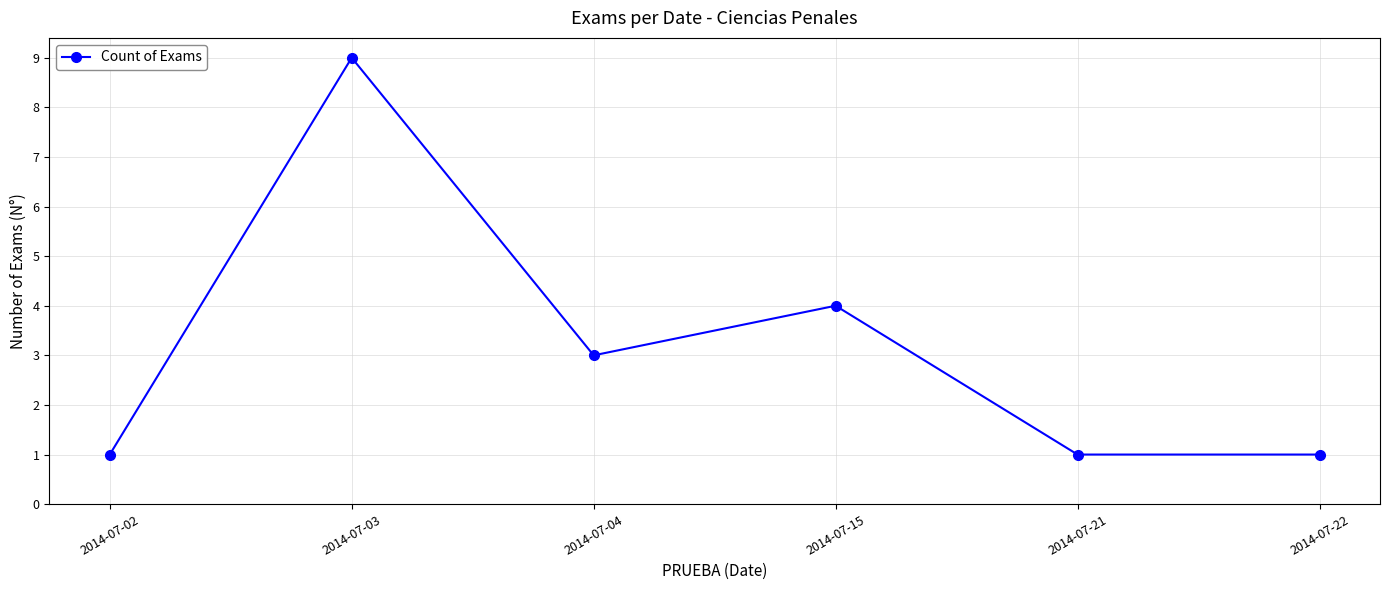

Which label corresponds to the largest value in the chart?

2014-07-03